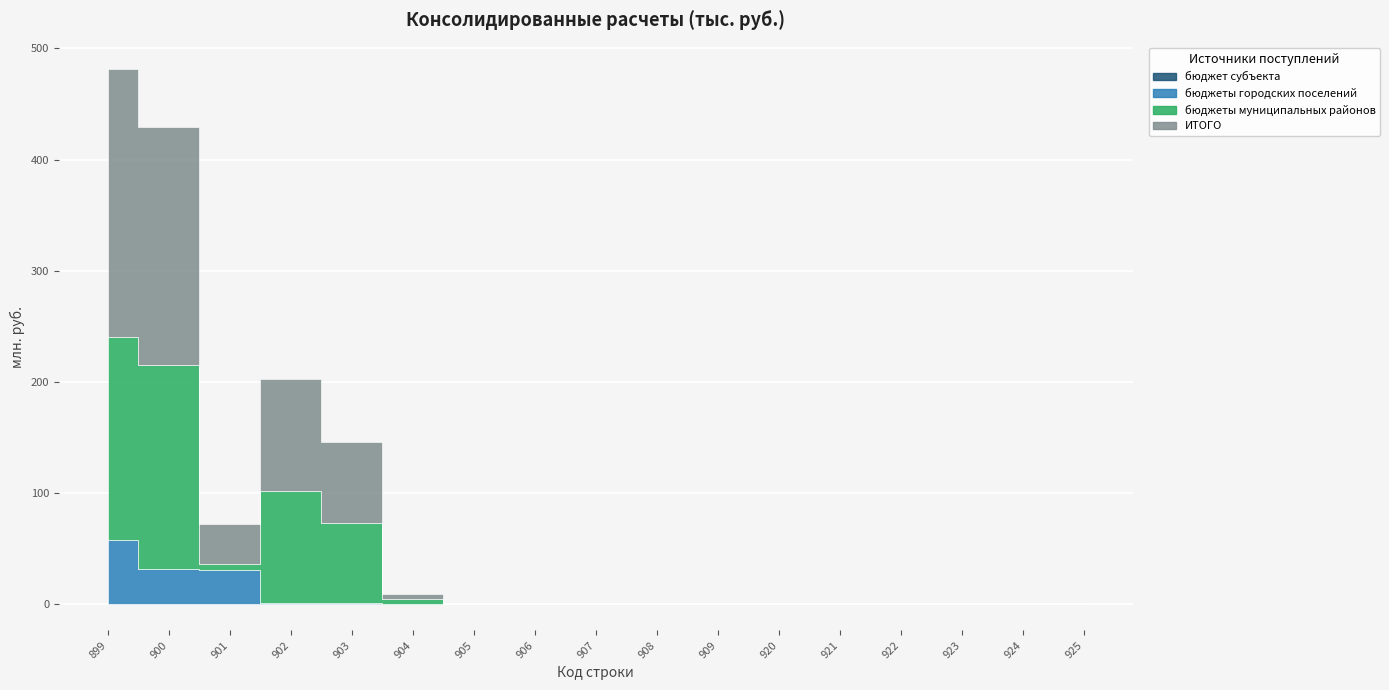

Is it true that бюджеты муниципальных районов equals 106346472.7 at 900?

False